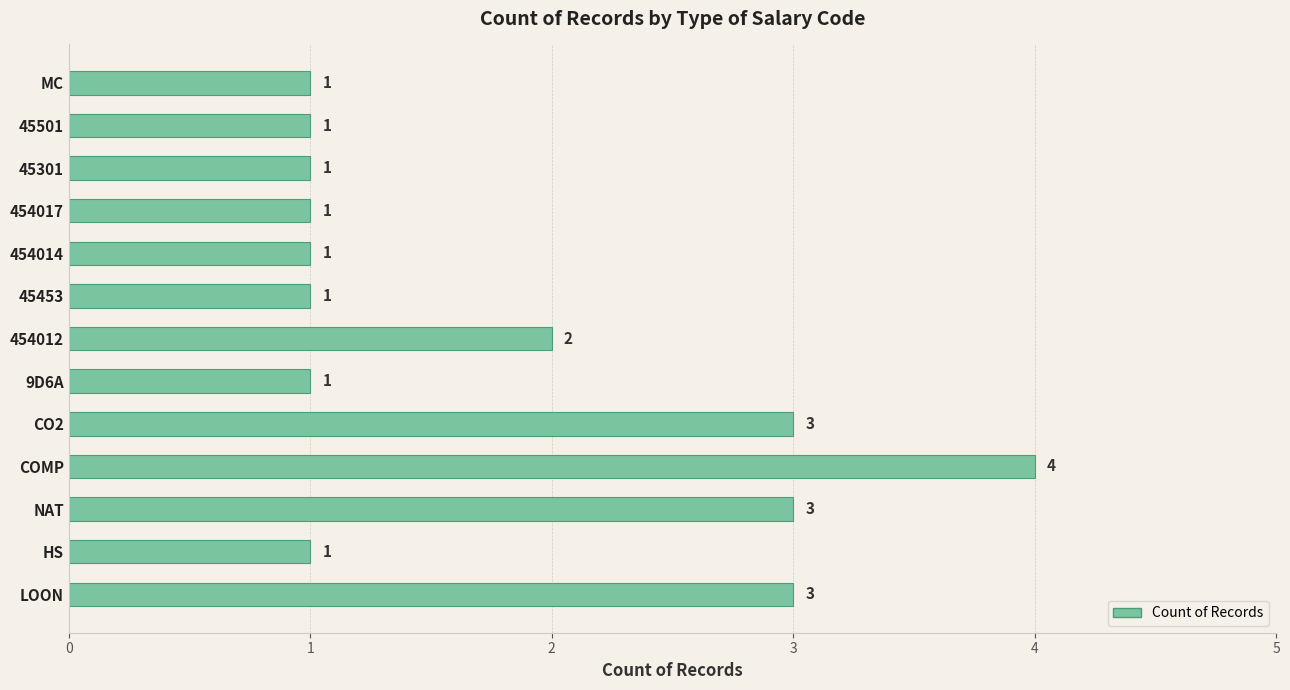

Where is the data nearest to the value 2?

454012